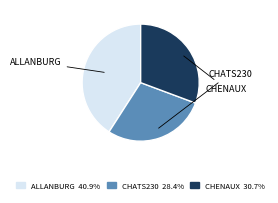

Does ALLANBURG represent more than half of the total?

No